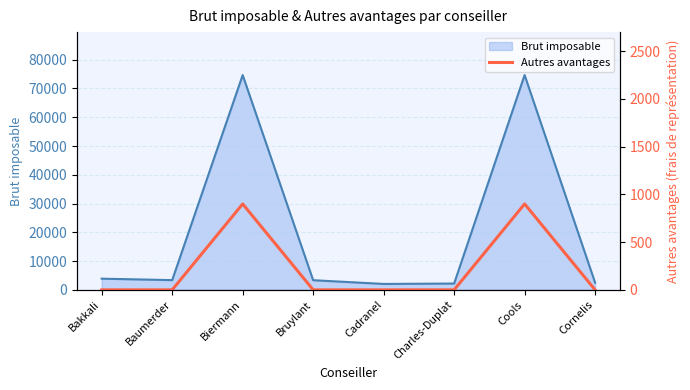

What is the lowest value of the Brut imposable series?

2053.1